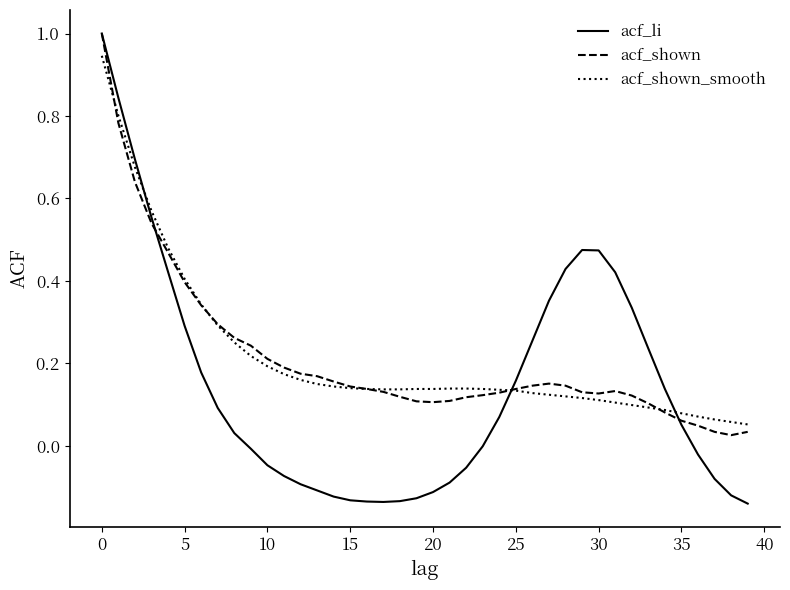

Which series has the widest spread of values?

acf_li